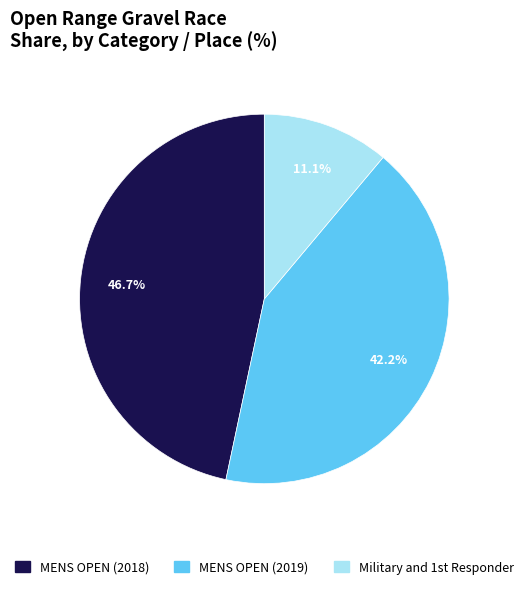

To the nearest percent, what is the difference between the largest and smallest slice percentages?

36%